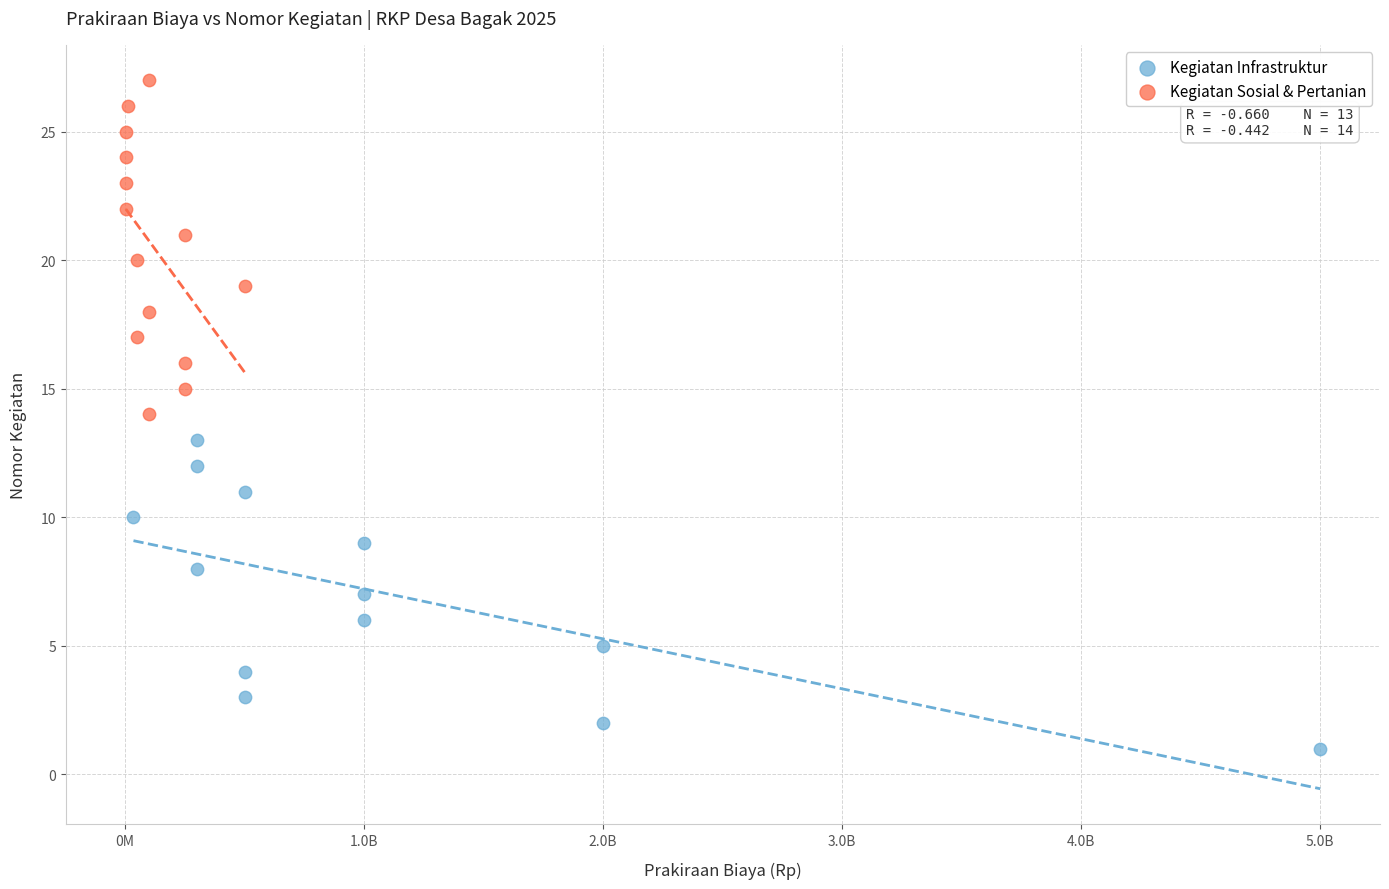

Which series reaches the maximum Y coordinate?

Kegiatan Sosial & Pertanian